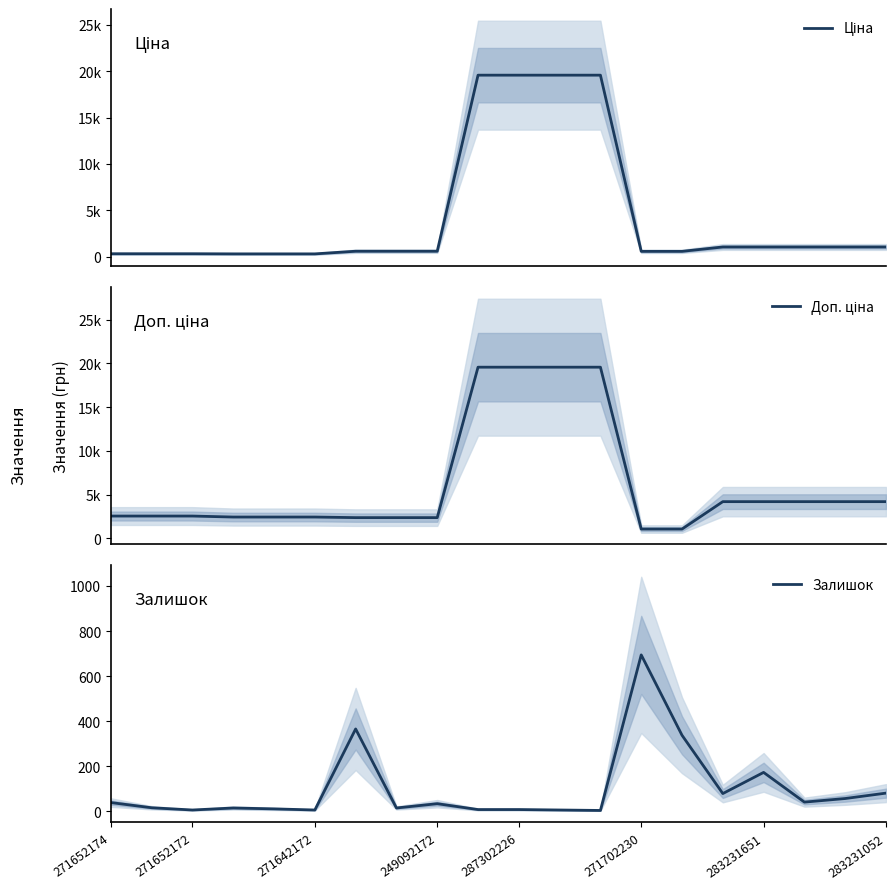

At which label does Залишок reach its peak?

271702230